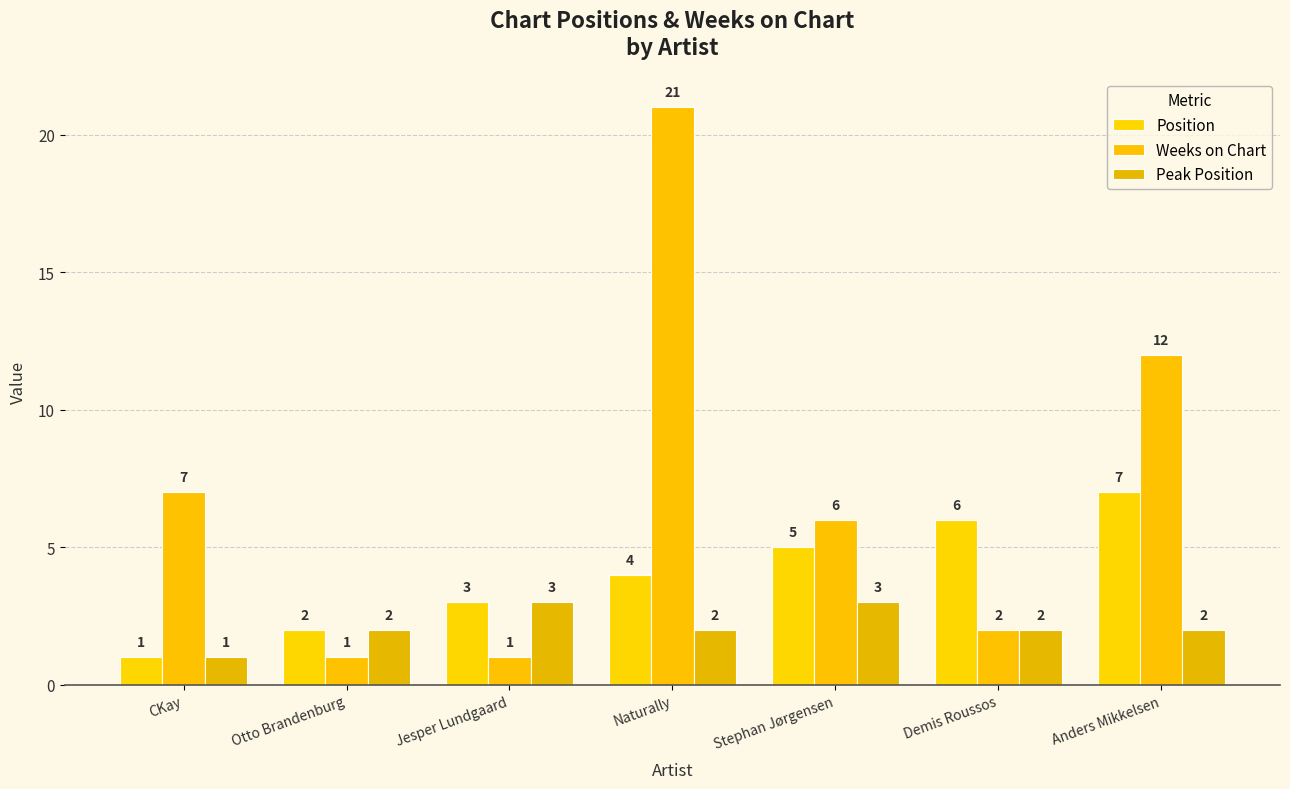

What is the lowest value of the Weeks on Chart series?

1